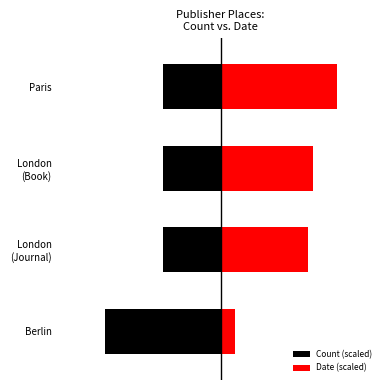

What is the average value of the Count (scaled) series?

-25